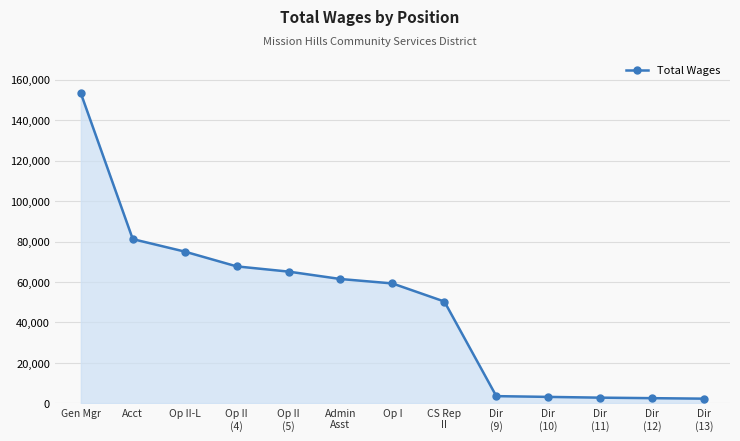

What is the sum of all values?

628156